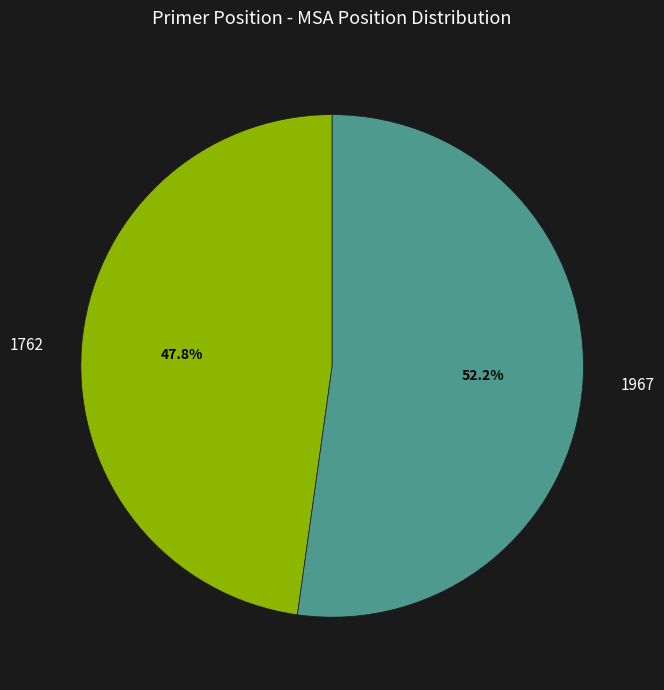

What percentage is the 1967 slice, to the nearest percent?

52%